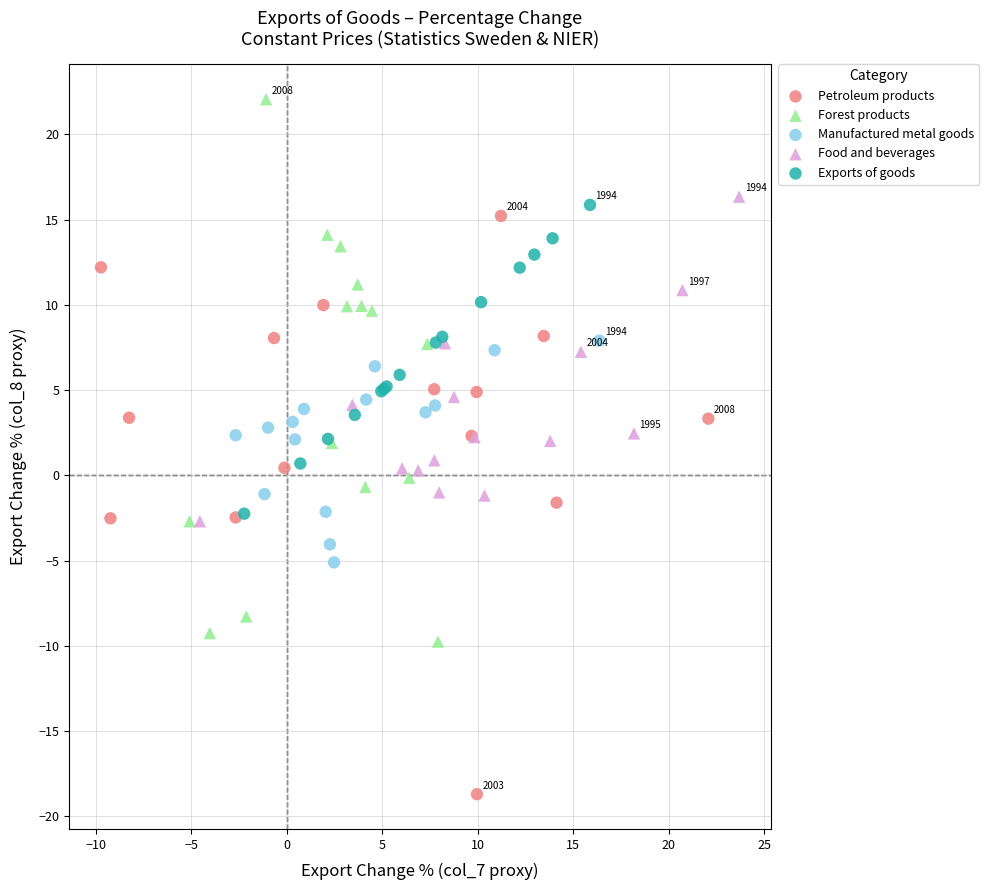

Which series contains the highest Y value?

Forest products